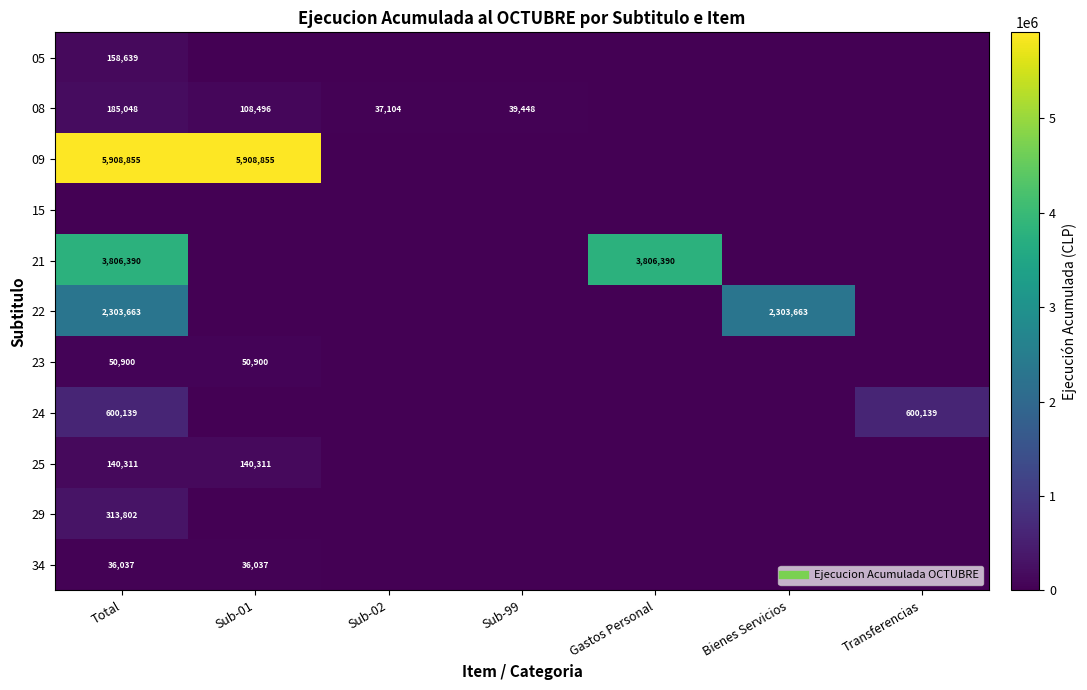

Rank the series by their maximum value, from lowest to highest.

15, 34, 23, 25, 05, 08, 29, 24, 22, 21, 09